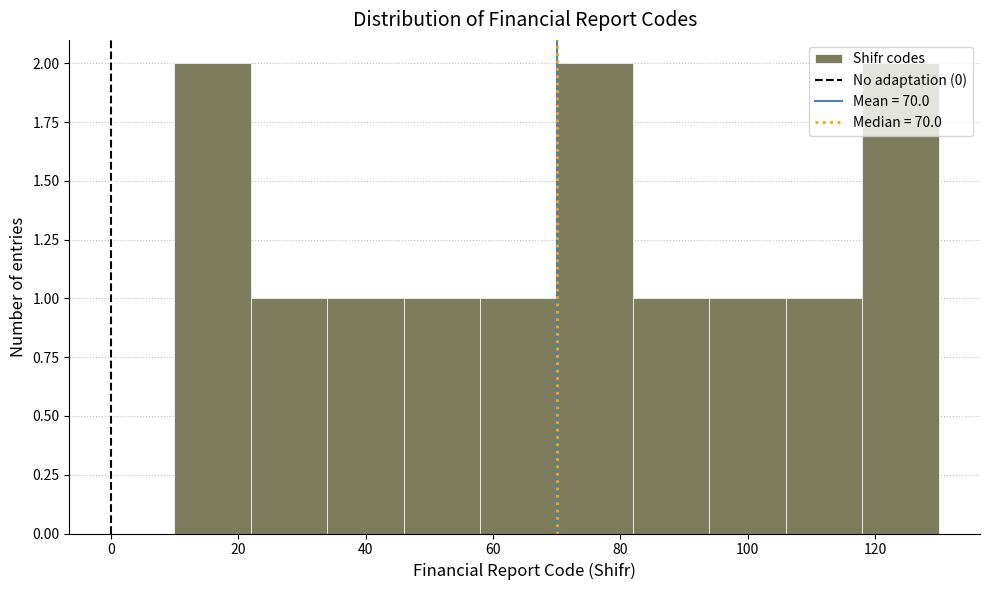

Reading left to right, transcribe this chart: for each bar, give the range it covers on the x-axis and its height. The values are not printed on the chart, so give them approximately, as read against the axis.

10 to 22: 2
22 to 34: 1
34 to 46: 1
46 to 58: 1
58 to 70: 1
70 to 82: 2
82 to 94: 1
94 to 106: 1
106 to 118: 1
118 to 130: 2